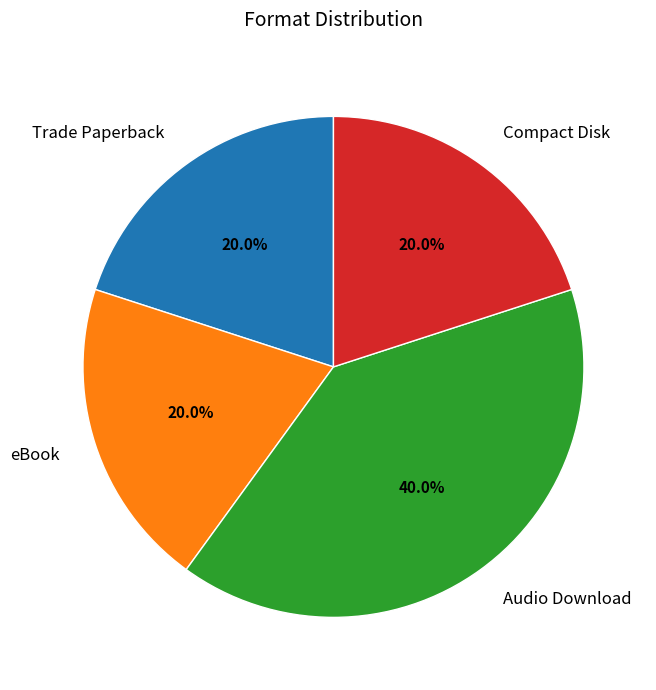

How many slices are in this pie chart?

4